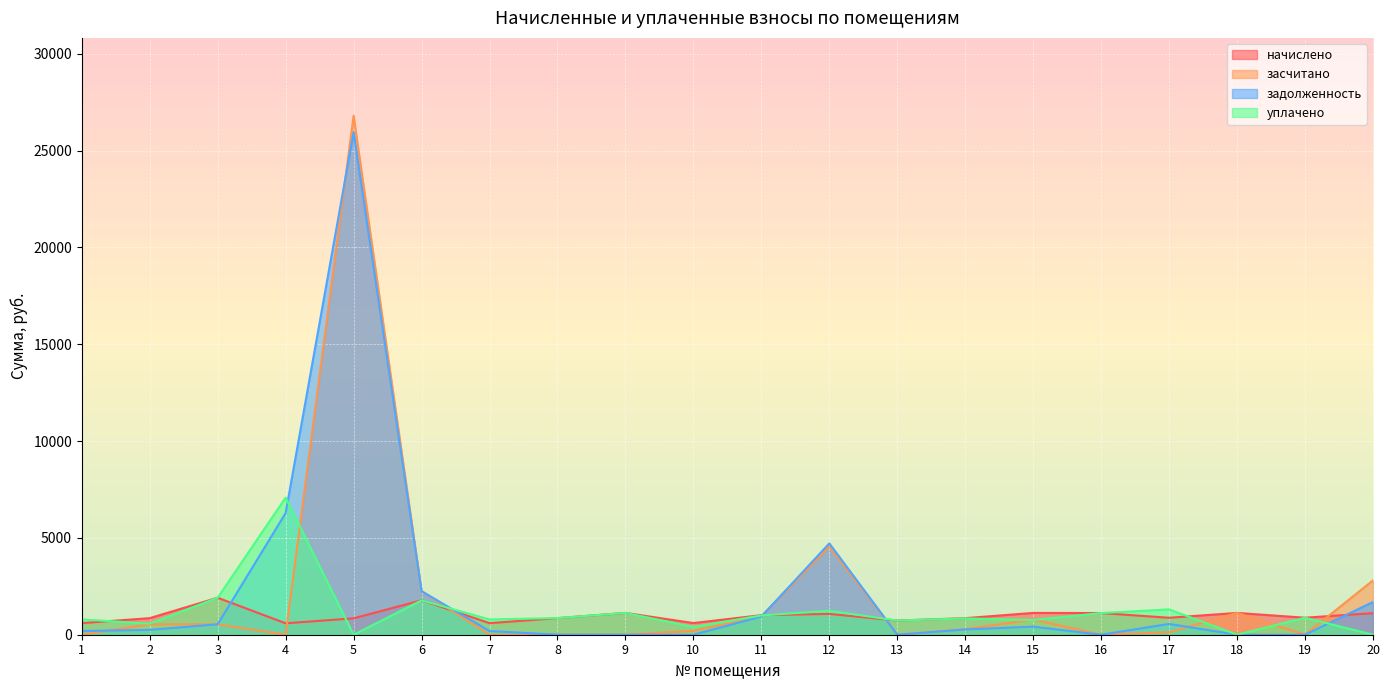

What is the sum of all начислено values?

19671.4